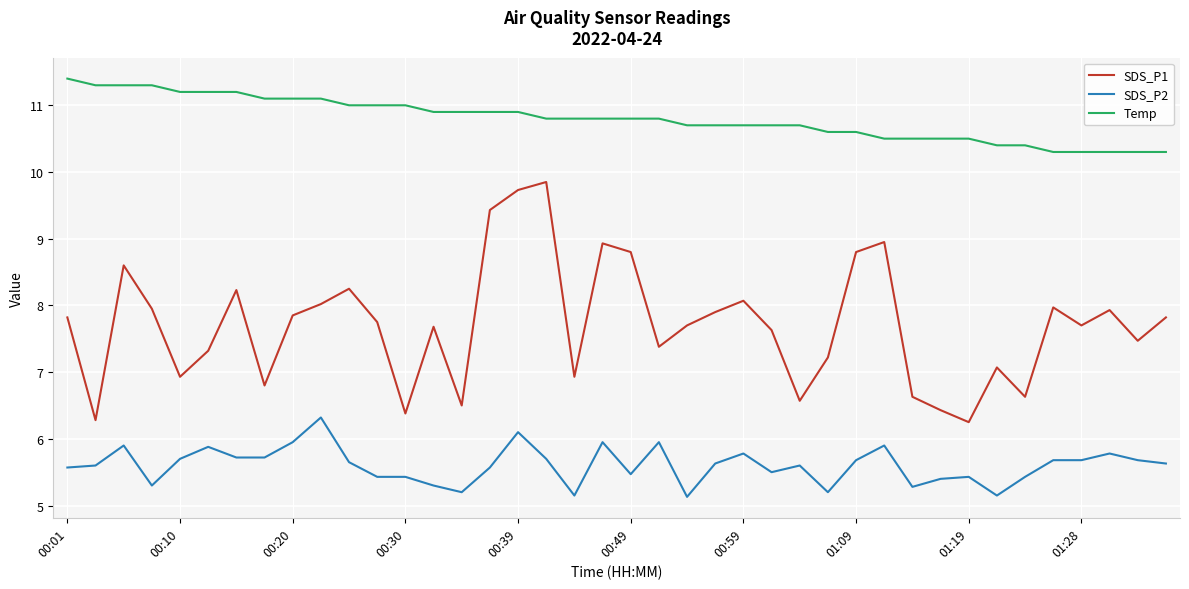

Rank the series by their maximum value, from highest to lowest.

Temp, SDS_P1, SDS_P2